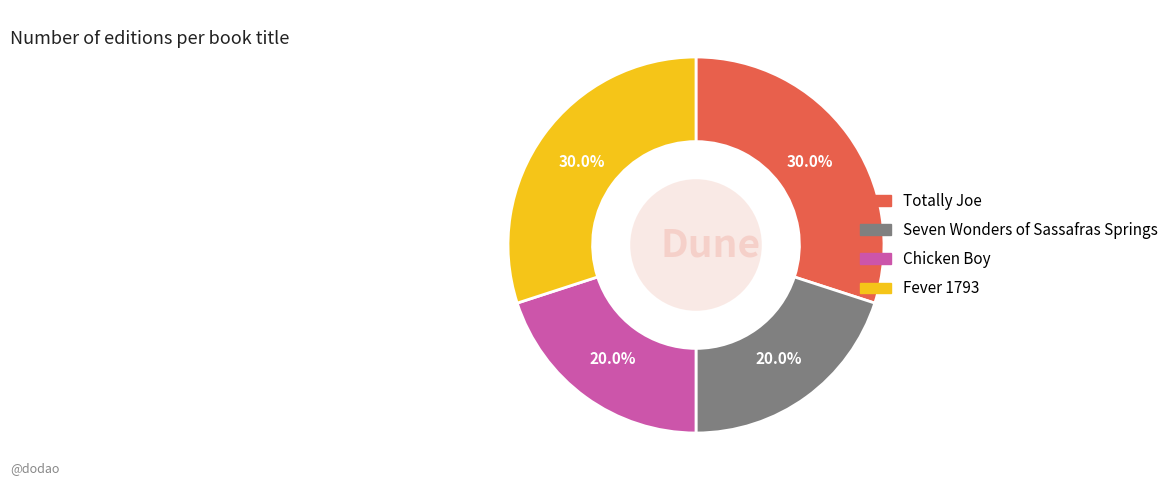

Is there any slice that represents more than half of the pie?

No